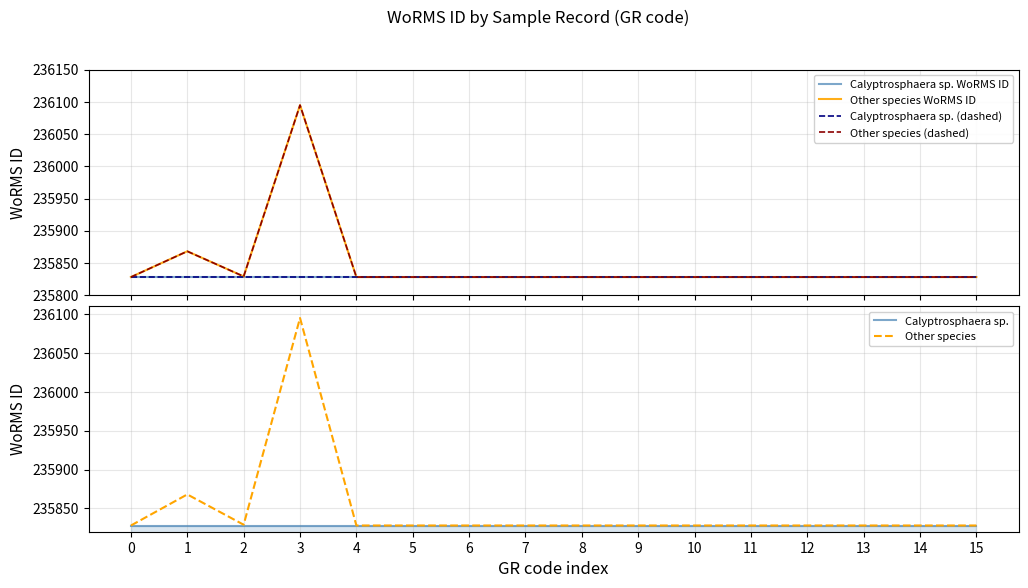

What is the approximate value of Other species at 2?

235829